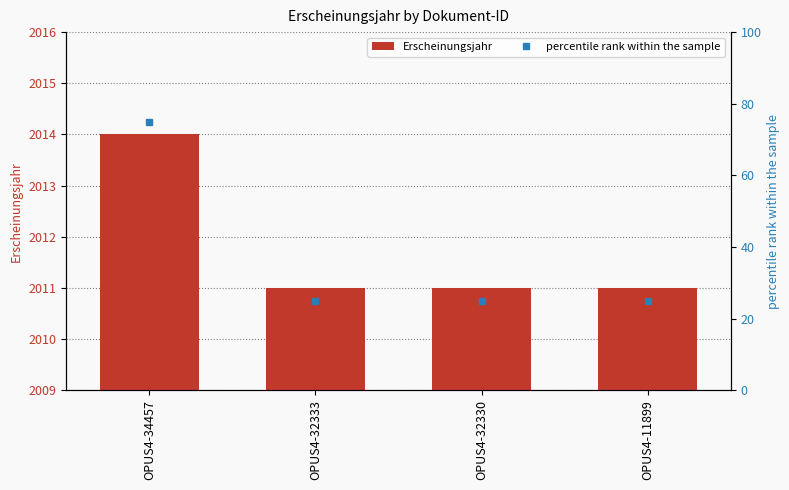

At which label does percentile rank within the sample reach its peak?

OPUS4-34457